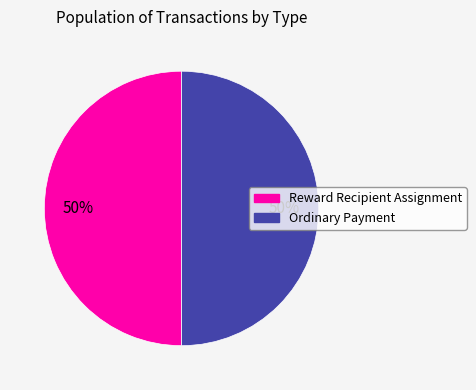

Approximately how many times larger is the value at Reward Recipient Assignment compared to Ordinary Payment?

1.0